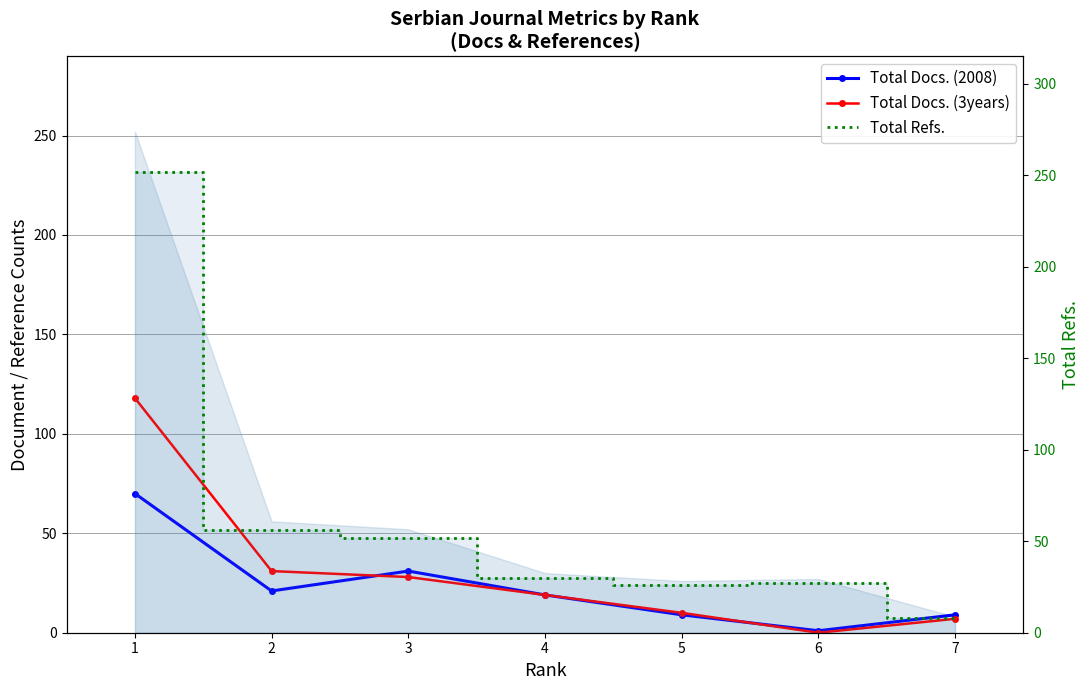

How many positive values does the Total Docs. (3years) series have?

6